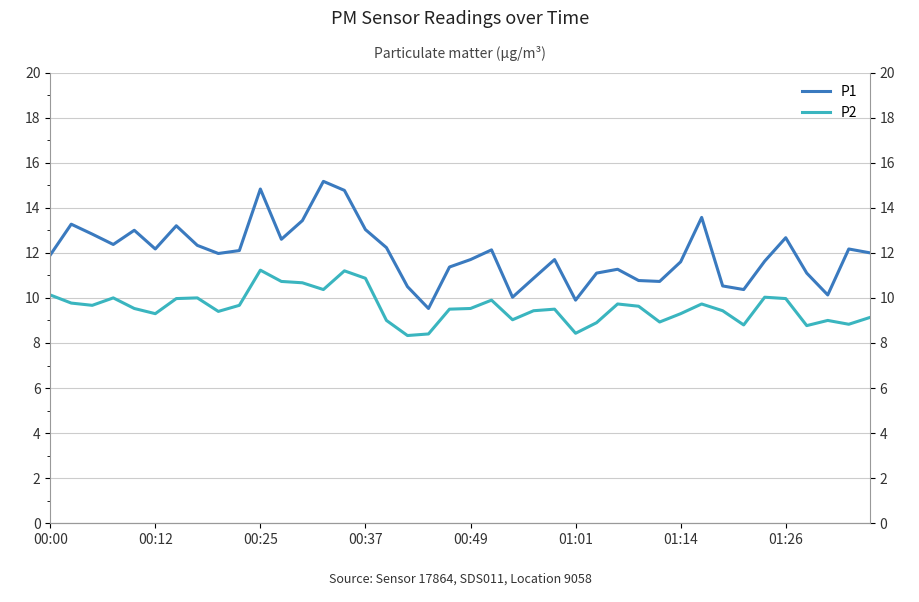

Reading right to left, list all the values displayed in this chart.

P1: 12.0	12.2	10.1	11.1	12.7	11.6	10.4	10.5	13.6	11.6	10.7	10.8	11.3	11.1	9.9	11.7	10.9	10.0	12.1	11.7	11.4	9.5	10.5	12.2	13.0	14.8	15.2	13.4	12.6	14.8	12.1	12.0	12.3	13.2	12.2	13.0	12.4	12.8	13.3	11.9
P2: 9.1	8.8	9.0	8.8	10.0	10.0	8.8	9.4	9.7	9.3	8.9	9.6	9.7	8.9	8.4	9.5	9.4	9.0	9.9	9.5	9.5	8.4	8.3	9.0	10.9	11.2	10.4	10.7	10.7	11.2	9.7	9.4	10.0	10.0	9.3	9.5	10.0	9.7	9.8	10.1